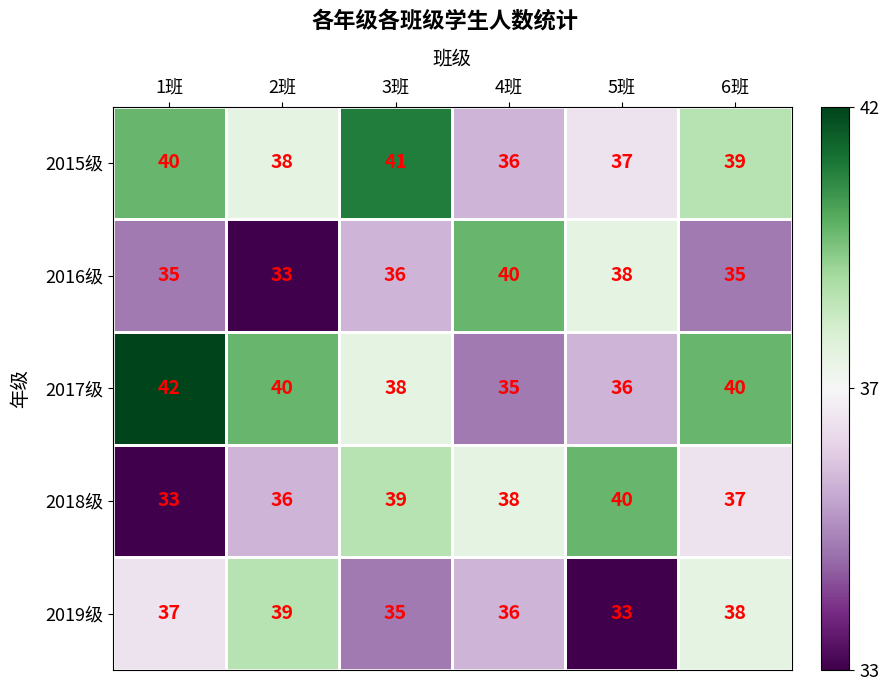

What is the spread (max minus min) of values at 4班?

5